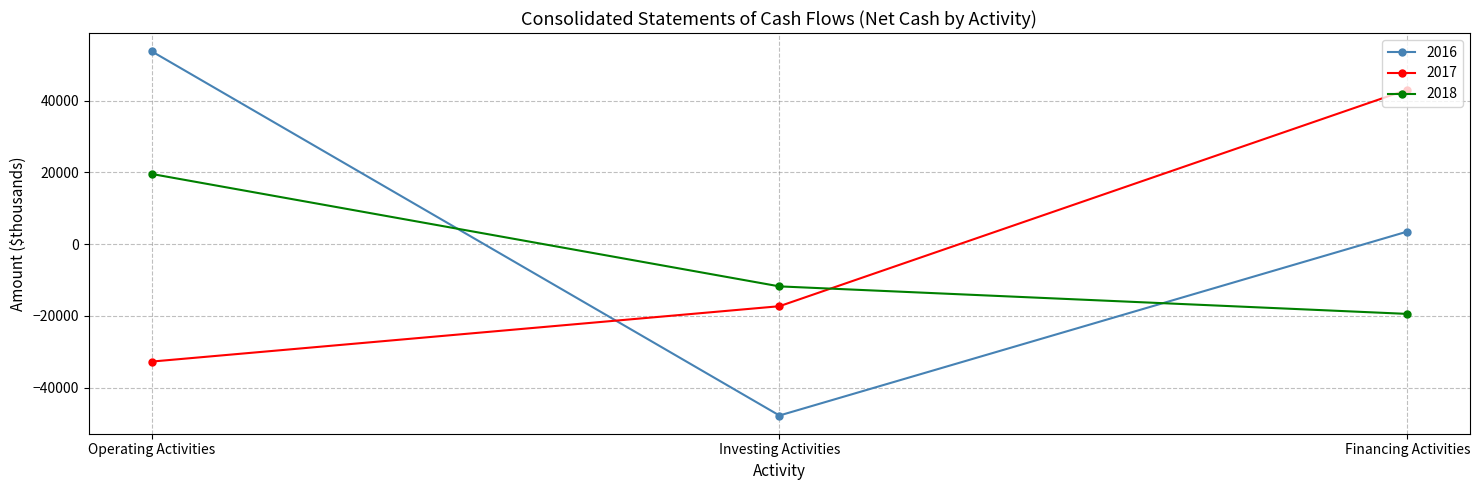

Reading left to right, what are all the values shown in this chart?

2016: Operating Activities=53836	Investing Activities=-47813	Financing Activities=3516
2017: Operating Activities=-32767	Investing Activities=-17314	Financing Activities=43102
2018: Operating Activities=19595	Investing Activities=-11781	Financing Activities=-19460